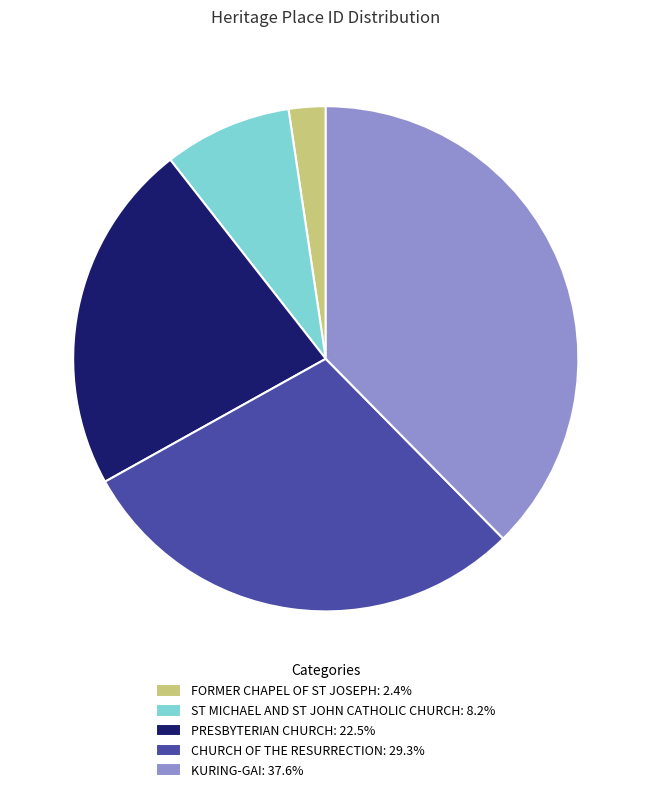

Do FORMER CHAPEL OF ST JOSEPH: 2.4% and PRESBYTERIAN CHURCH: 22.5% together represent more than half of the pie?

No